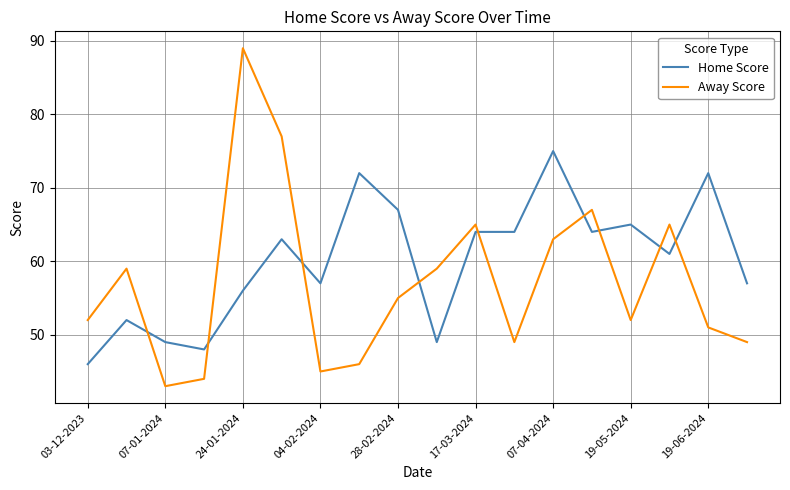

What is the maximum value for Home Score?

75